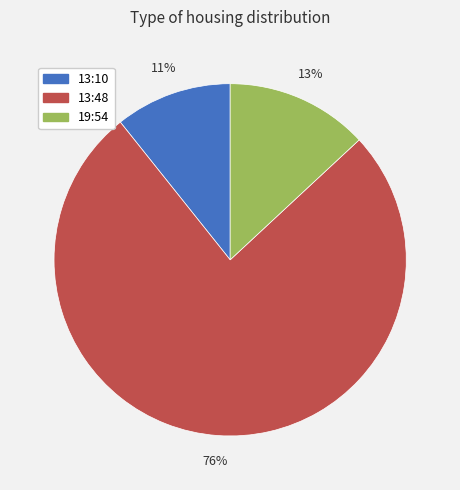

Between 13:10 and 13:48, which is larger?

13:48